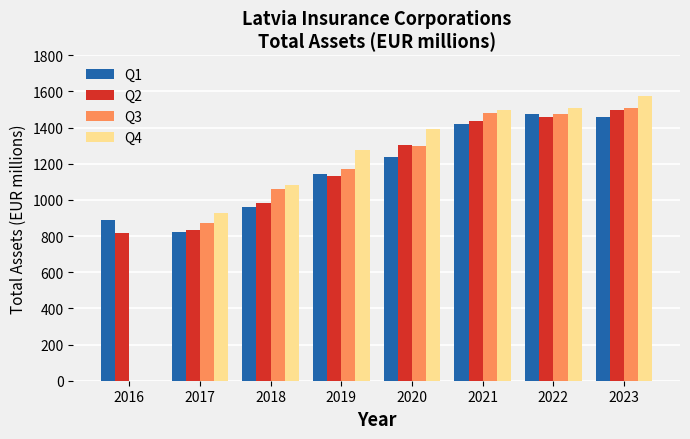

Between 2018 and 2021, which series saw the biggest shift?

Q1